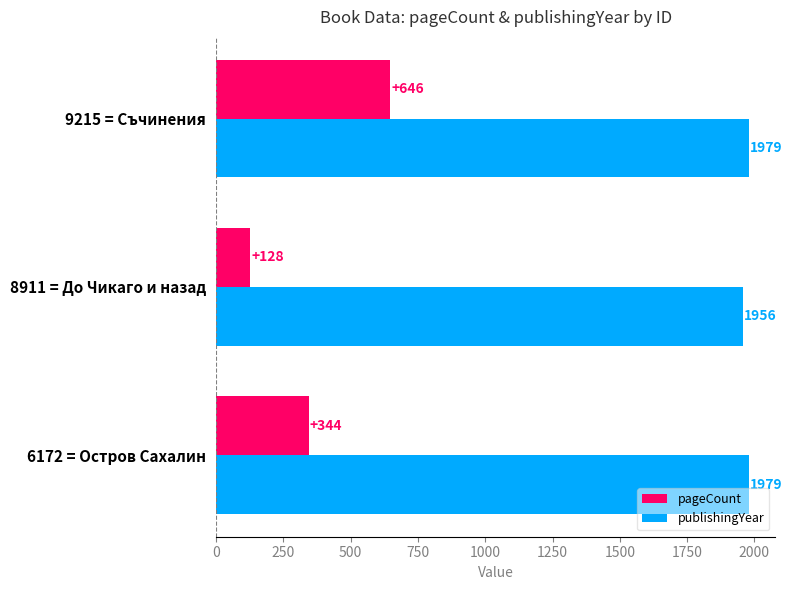

What is the difference between the highest and lowest values at 9215 = Съчинения?

1333